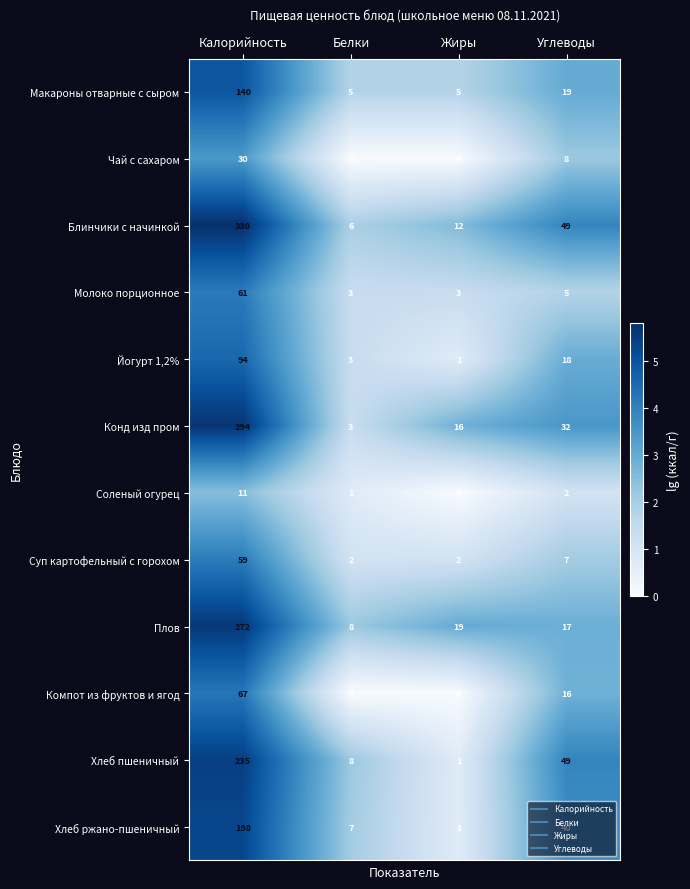

What is the average value of the Соленый огурец series?

4